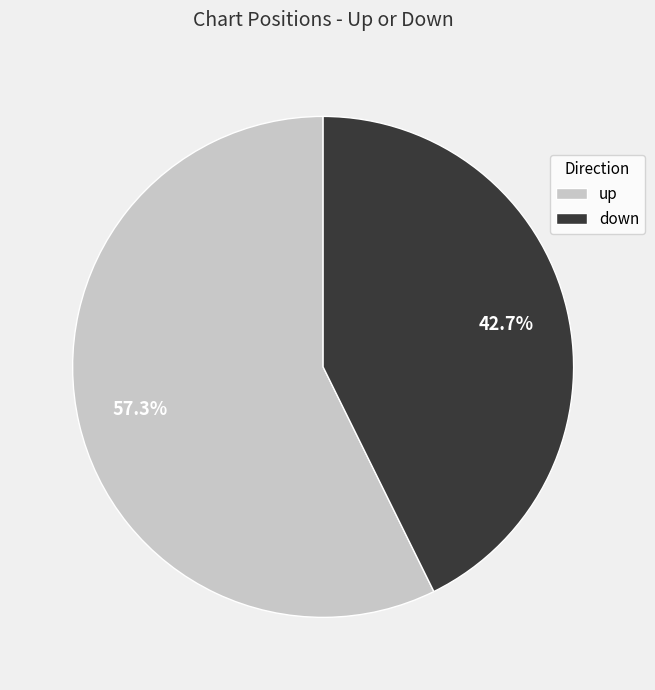

To the nearest percent, what is the difference between the largest and smallest slice percentages?

15%